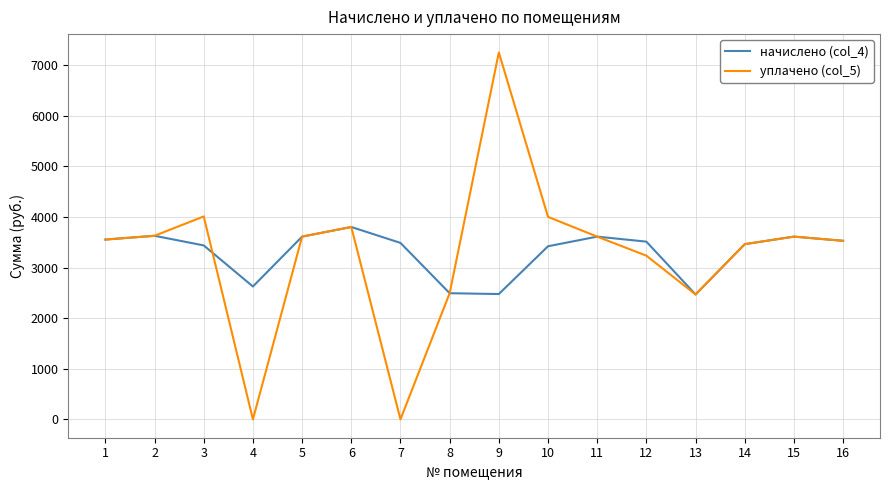

At 7, list the series in order from smallest to largest.

уплачено (col_5), начислено (col_4)